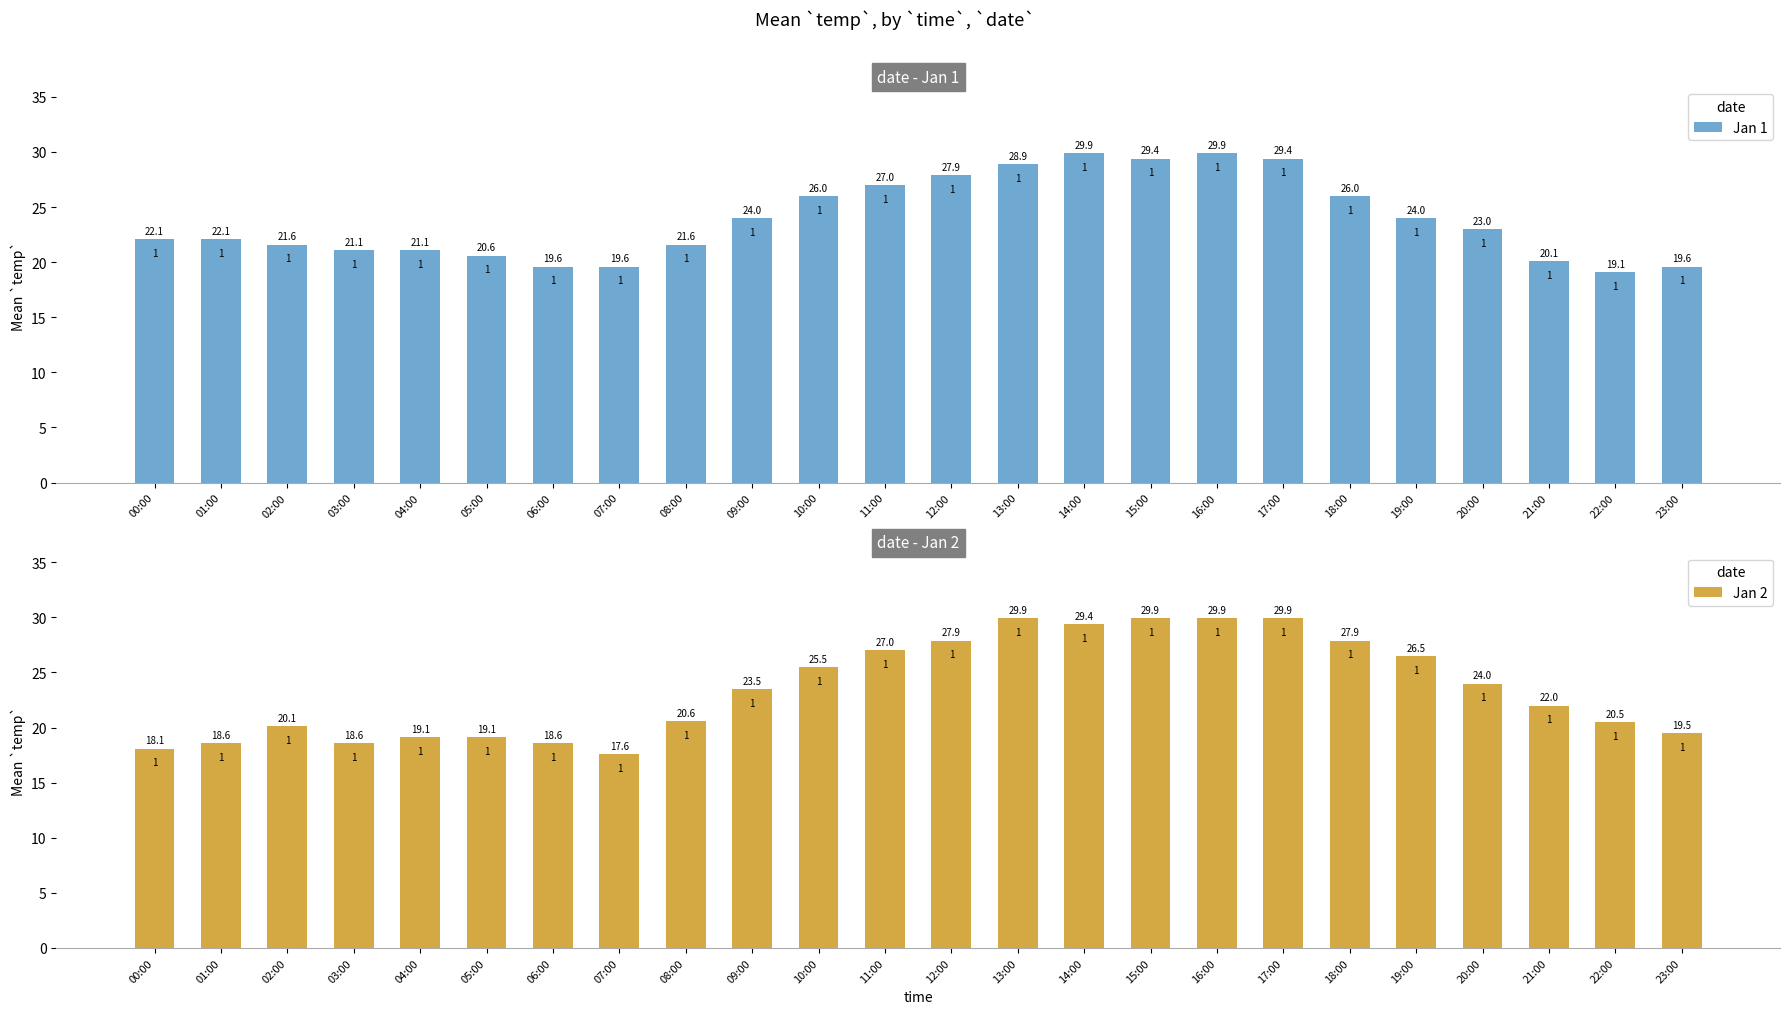

Which category has the lowest value in the Jan 1 series?

22:00